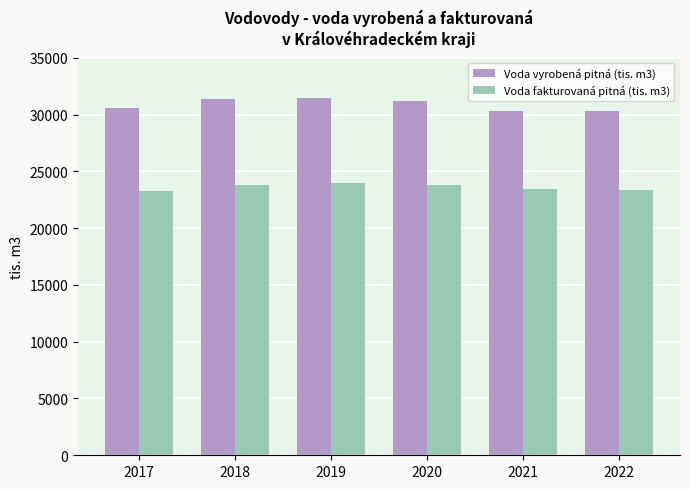

What is the spread (max minus min) of values at 2022?

6913